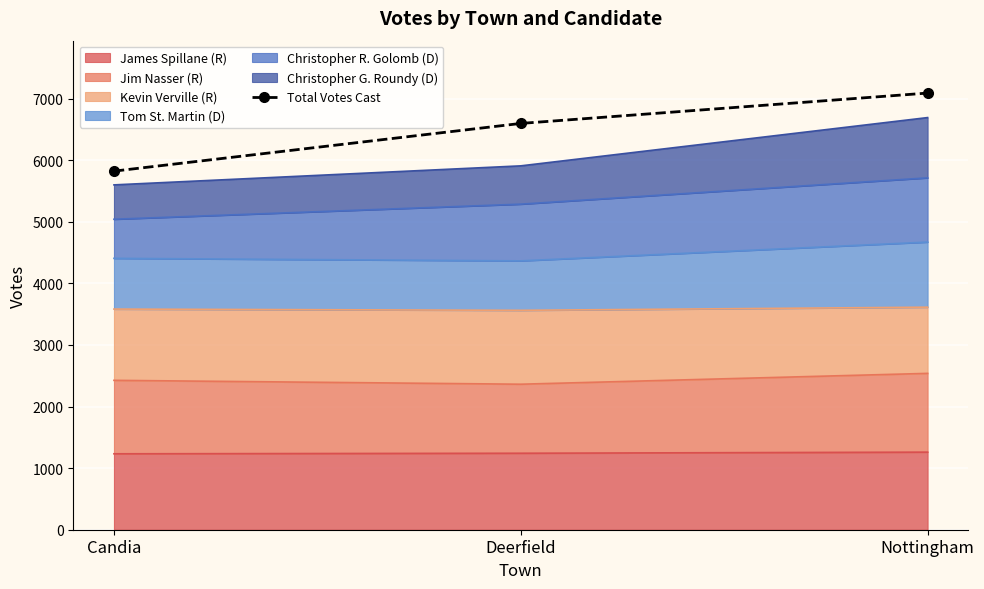

Reading left to right, list all the values displayed in this chart.

5823	6598	7091